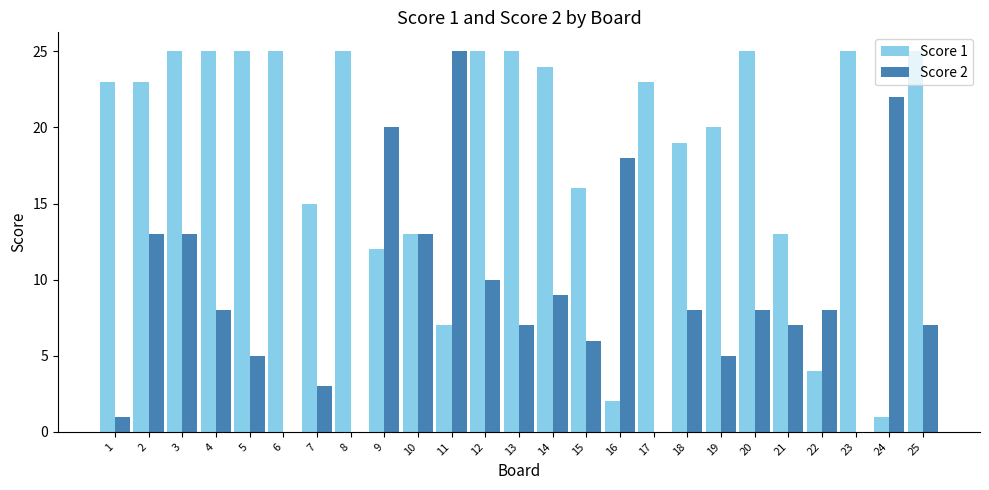

What is the sum of all Score 1 values?

465